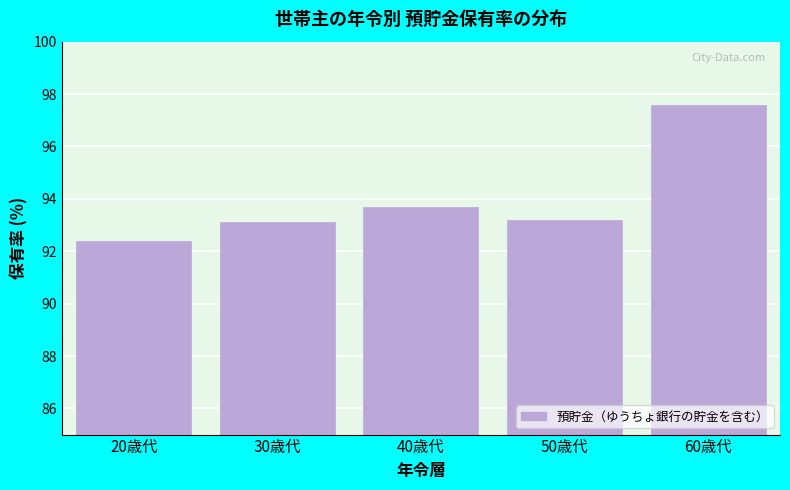

Reading left to right, extract all data points from this chart.

20歳代=92.4	30歳代=93.1	40歳代=93.7	50歳代=93.2	60歳代=97.6